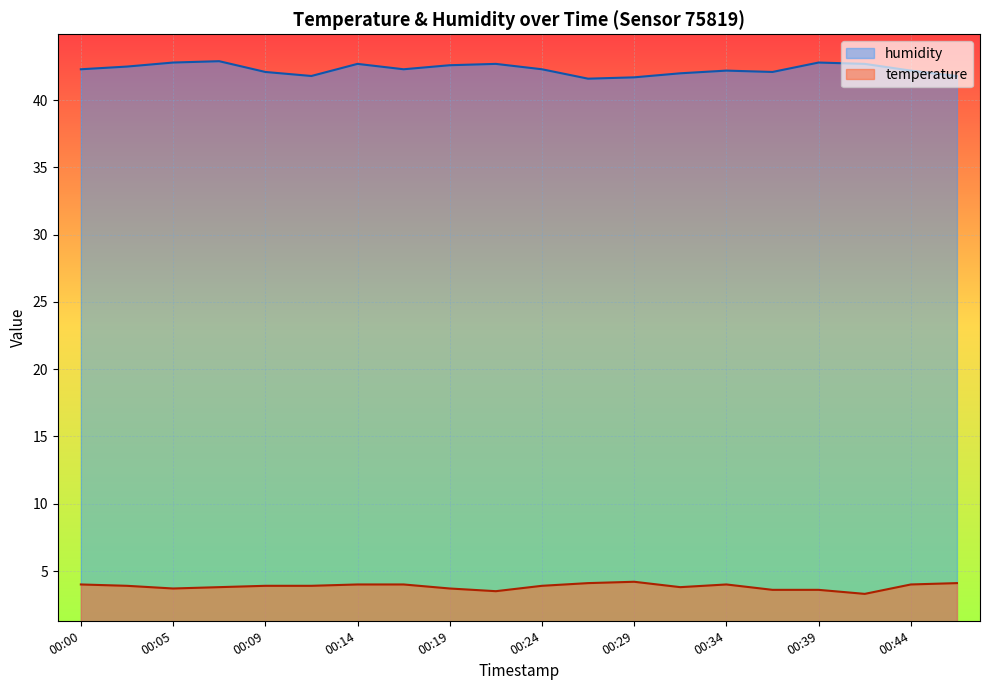

What is the highest value of the temperature series?

4.2